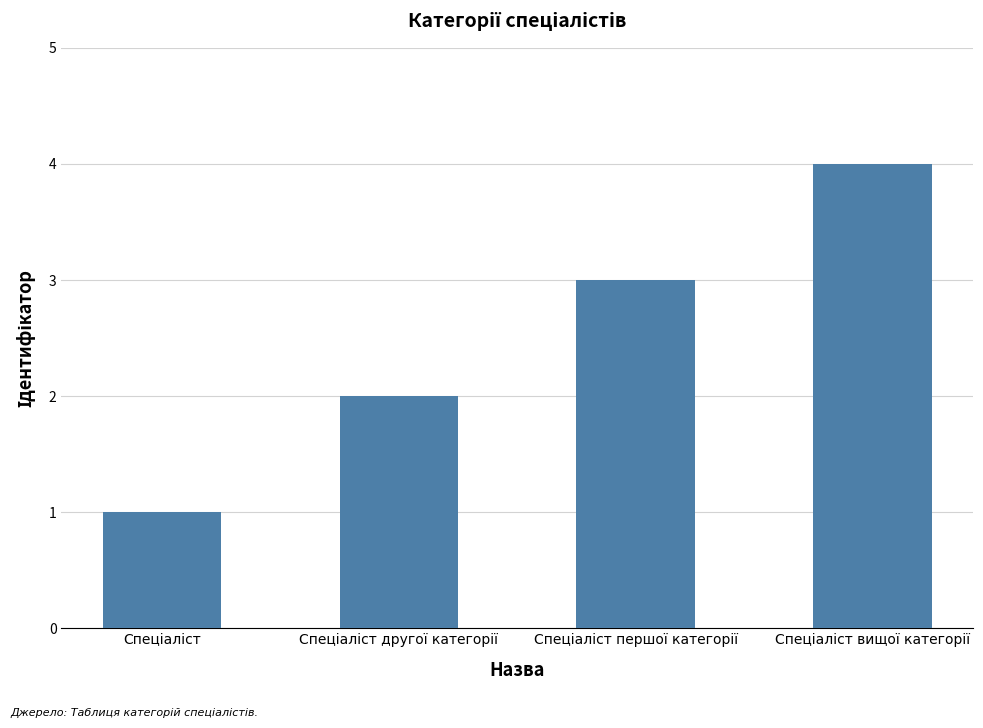

Count the number of data series in this chart.

1